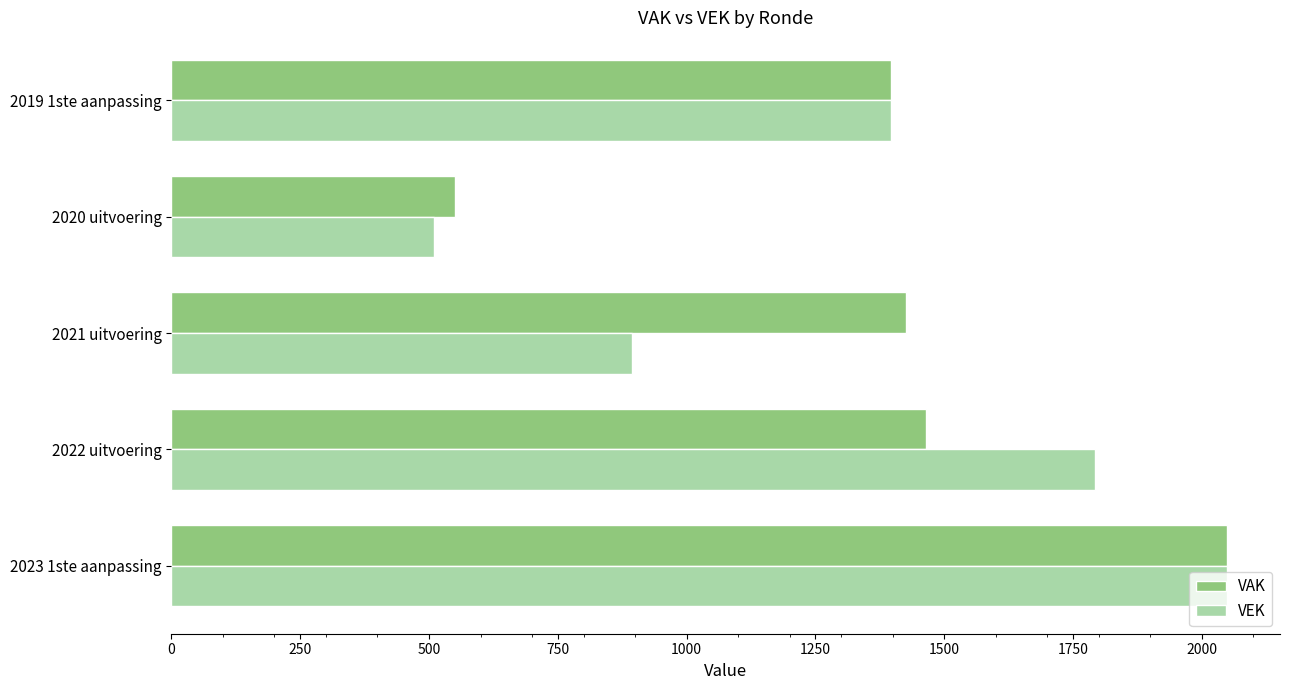

What is the difference between the maximum and minimum values in the VEK series?

1540